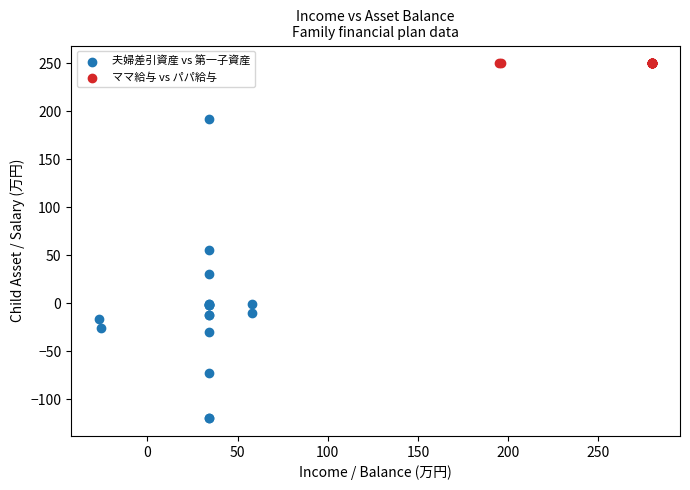

Which series reaches the minimum Y coordinate?

夫婦差引資産 vs 第一子資産